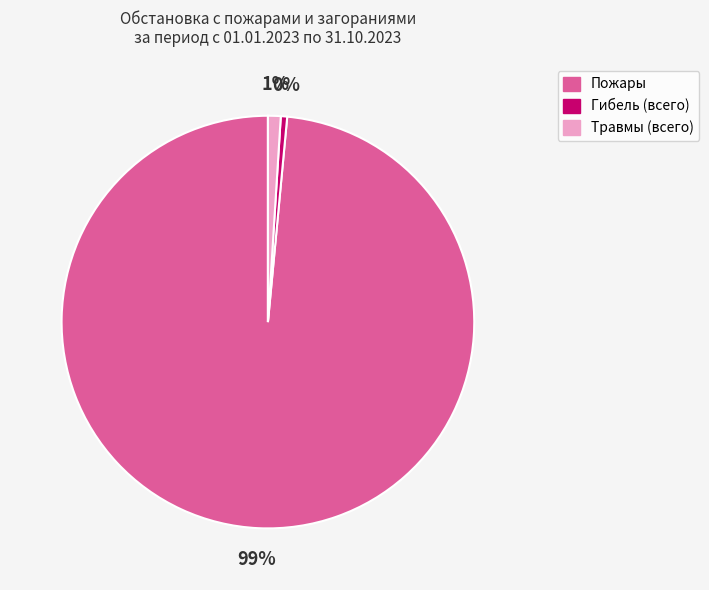

Which category accounts for the majority?

Пожары